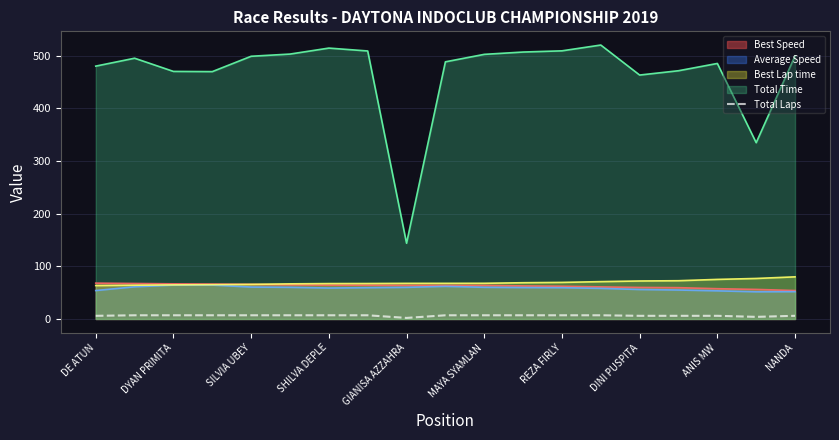

What is the maximum value for Best Speed?

68.1